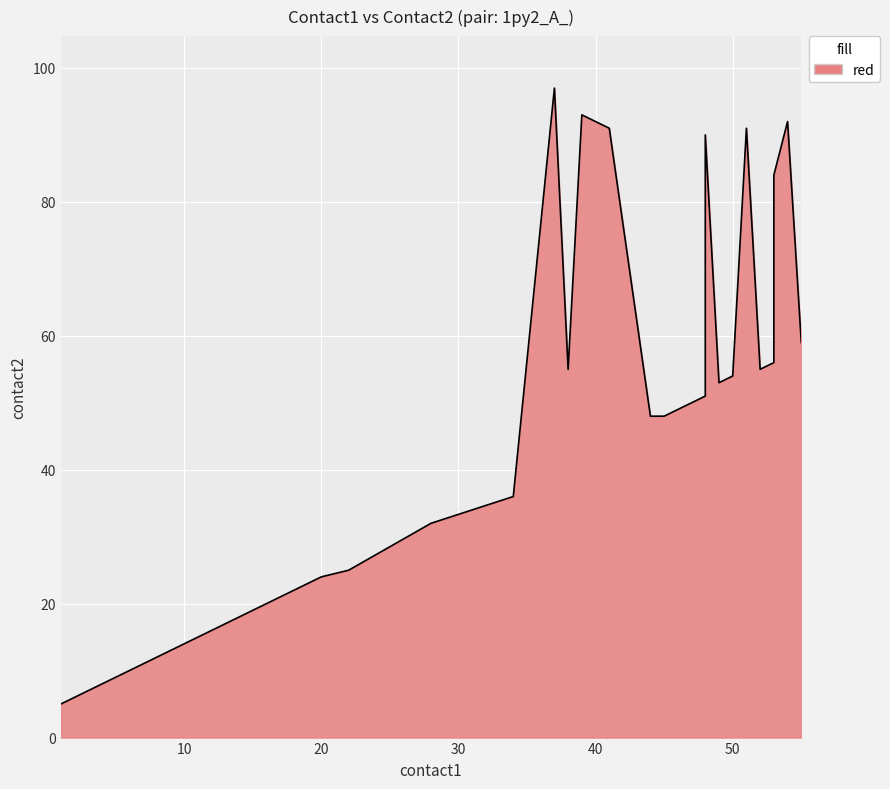

What is the greatest value displayed?

97